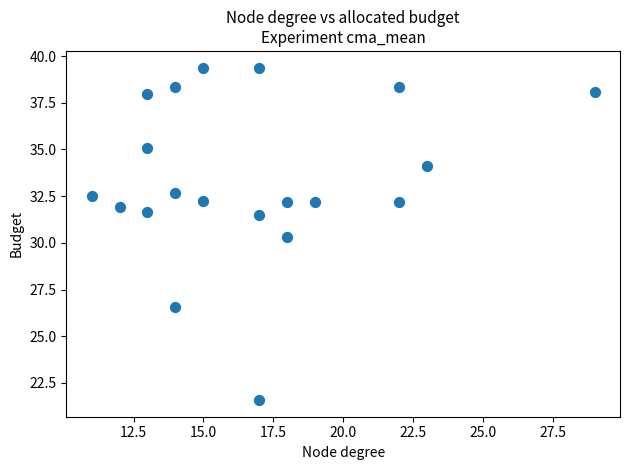

What is the range of X values (max minus min)?

18.0